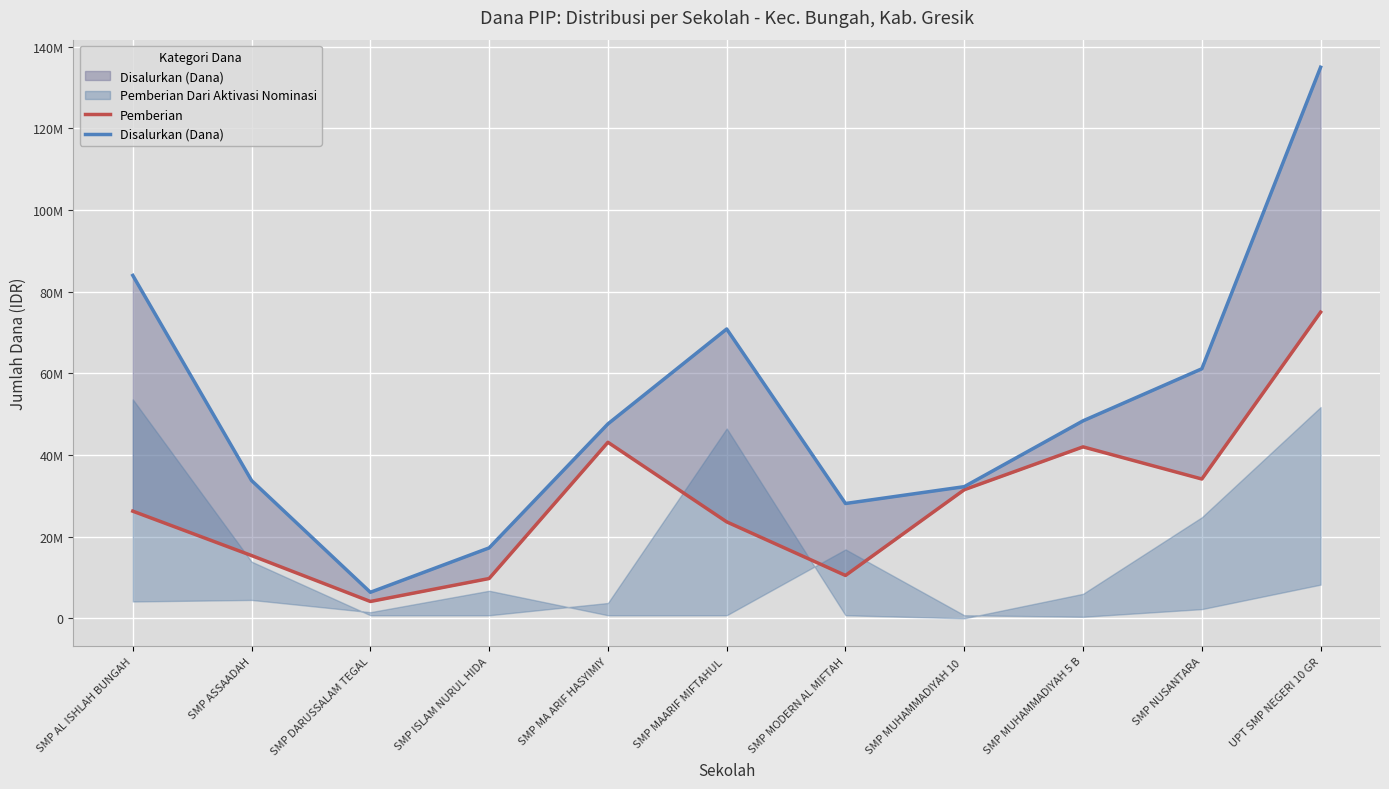

Is the value of Pemberian at SMP DARUSSALAM TEGAL greater than the value of Disalurkan (Dana) at SMP NUSANTARA?

No